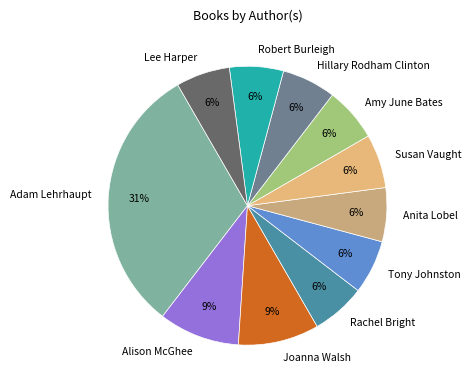

Which slice is the largest?

Adam Lehrhaupt